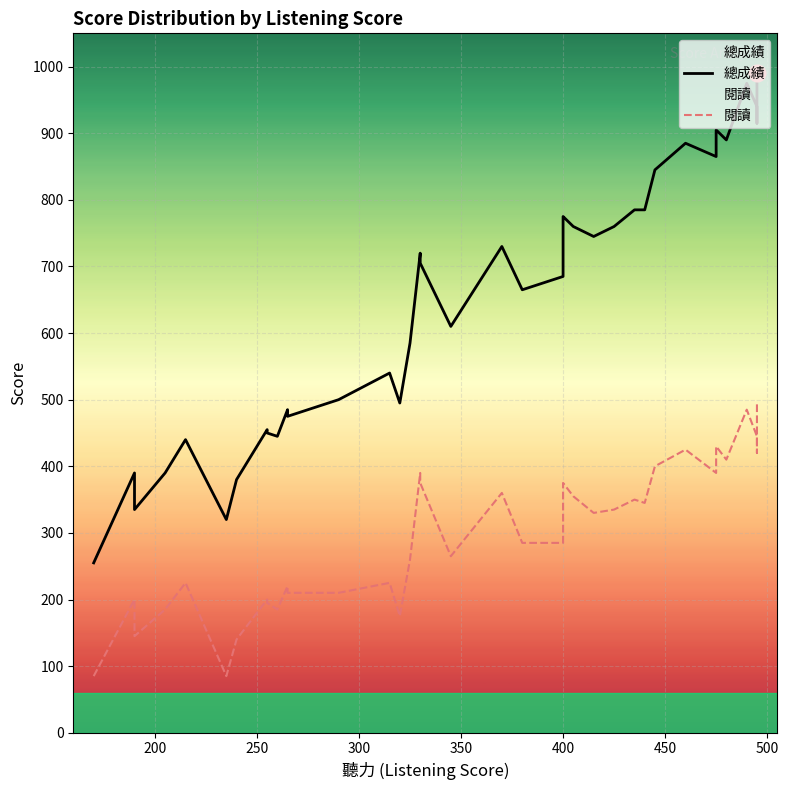

What is the greatest value displayed?

990